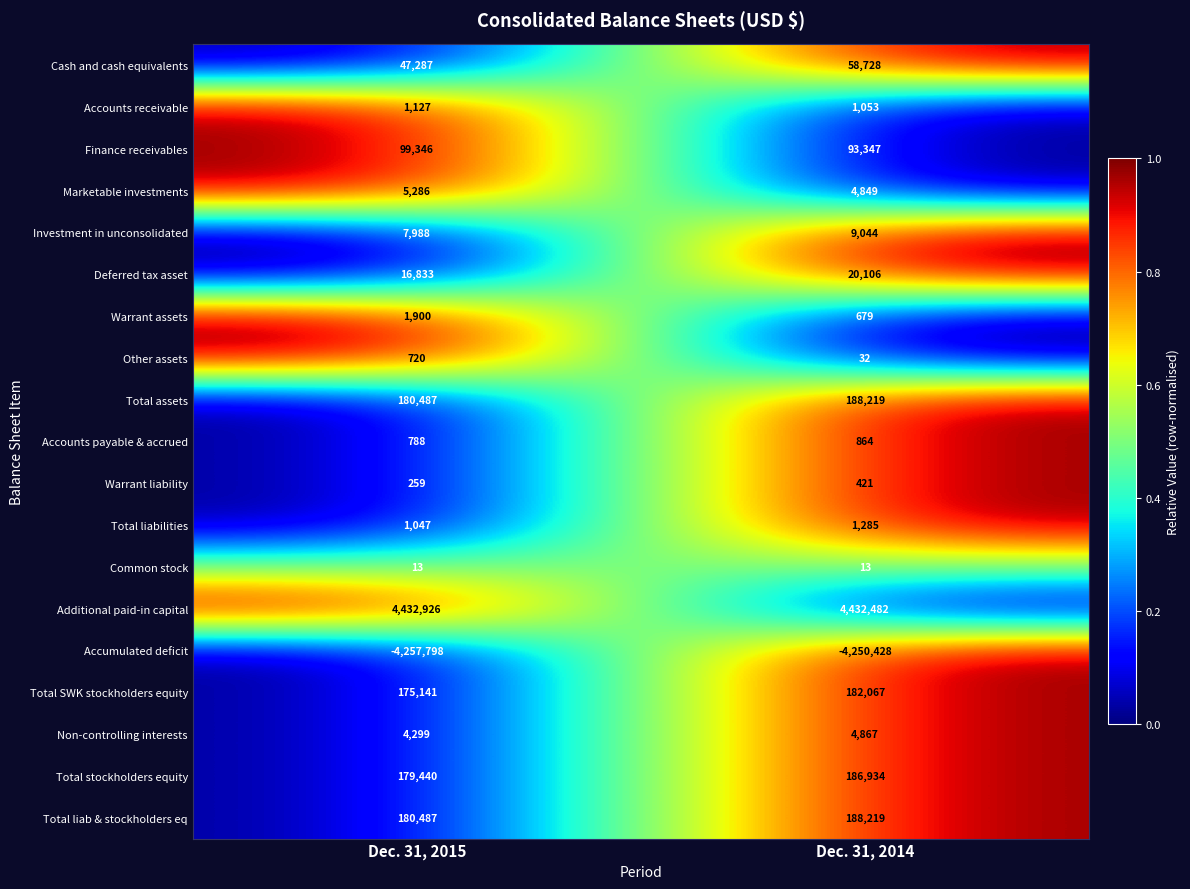

What is the difference between the Non-controlling interests values at Dec. 31, 2014 and Dec. 31, 2015?

568